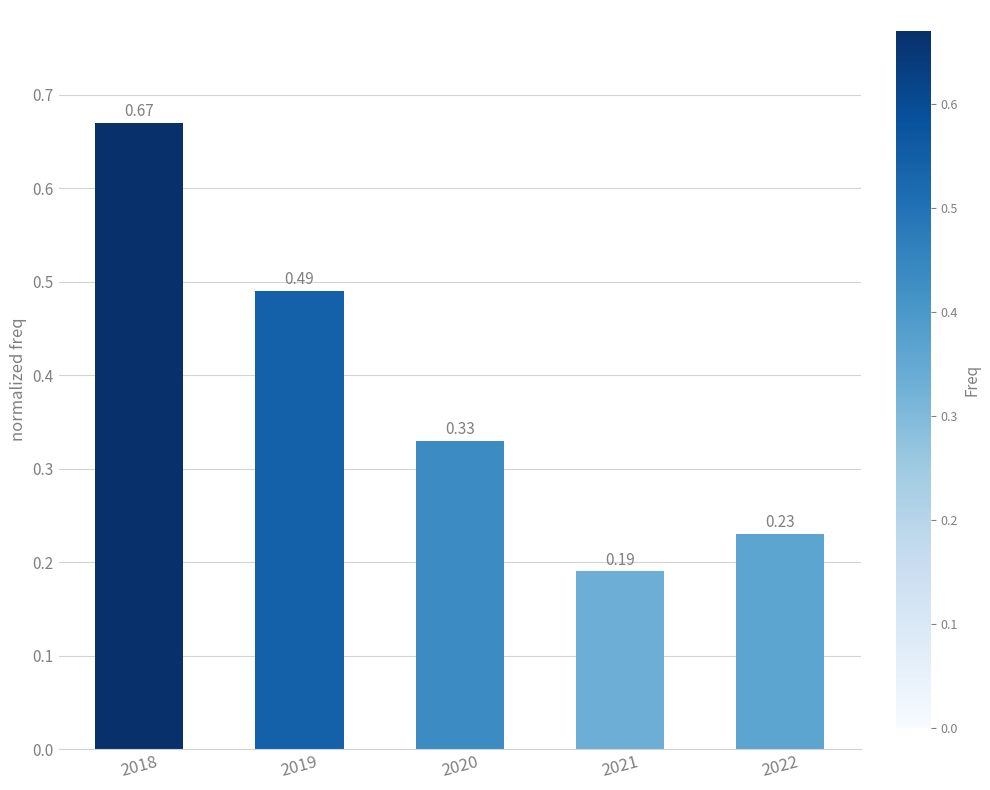

List the labels in order of value, smallest first.

2021, 2022, 2020, 2019, 2018